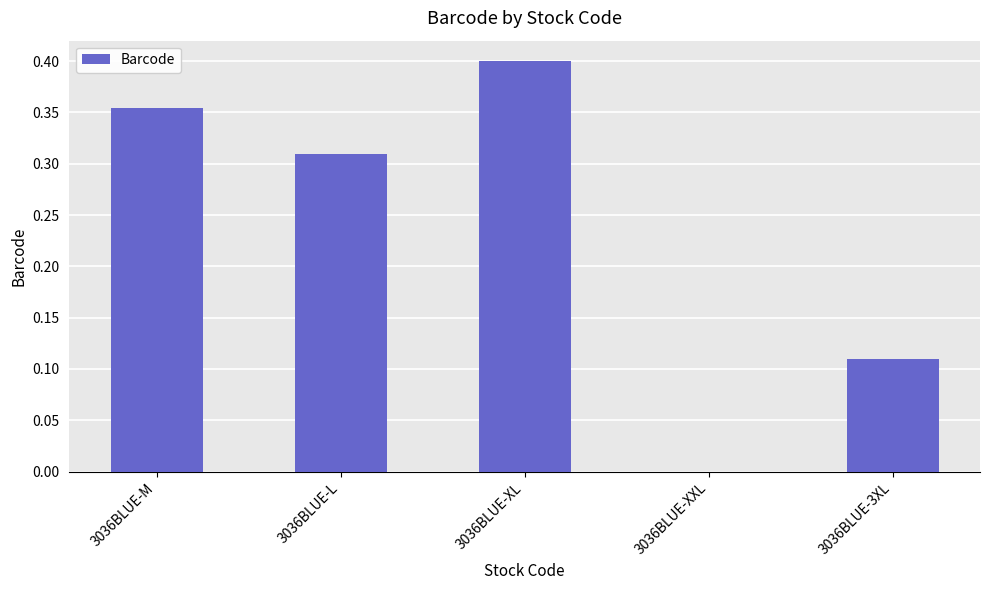

Which has a higher value, 3036BLUE-XL or 3036BLUE-M?

3036BLUE-XL